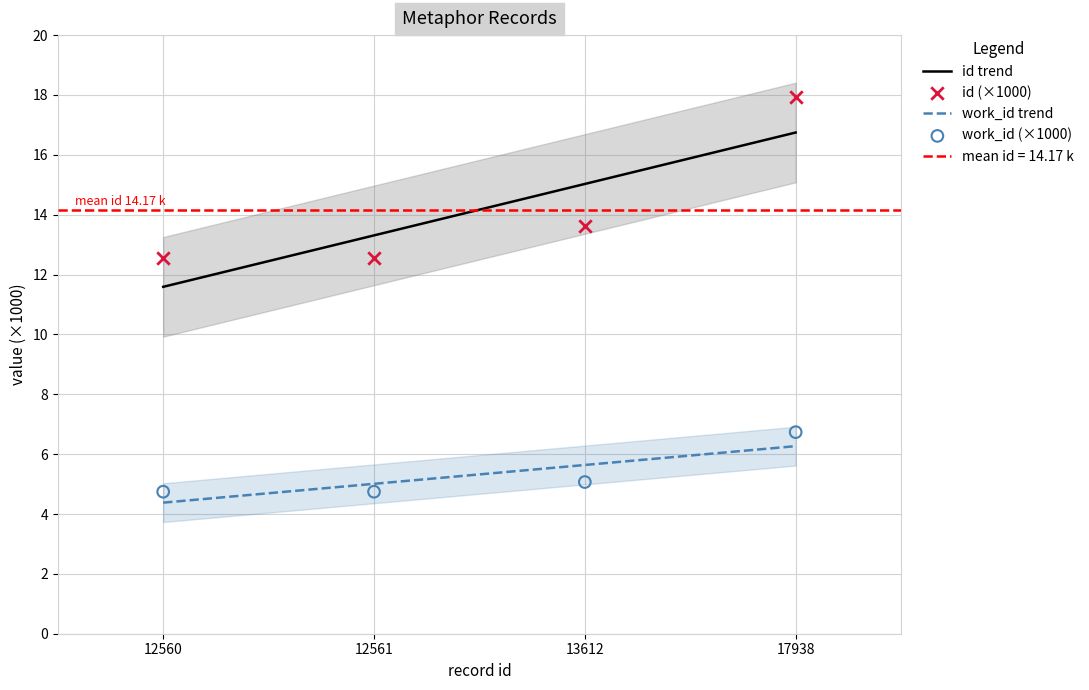

Which series has the largest total across all categories?

id (×1000)